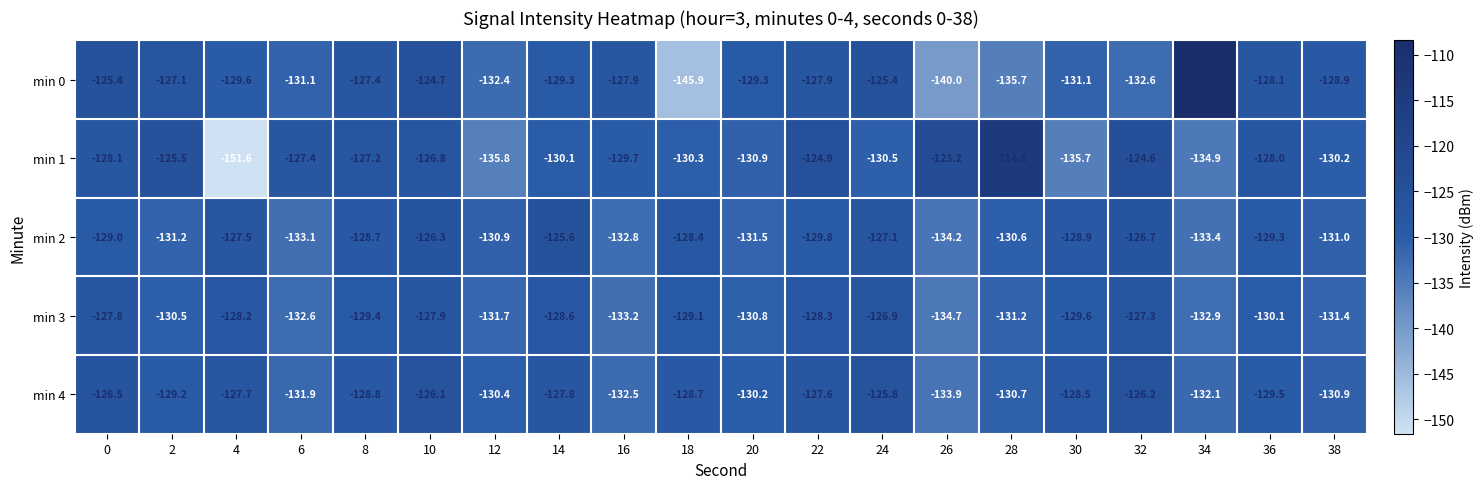

What is the total value across all series at 18?

-662.4